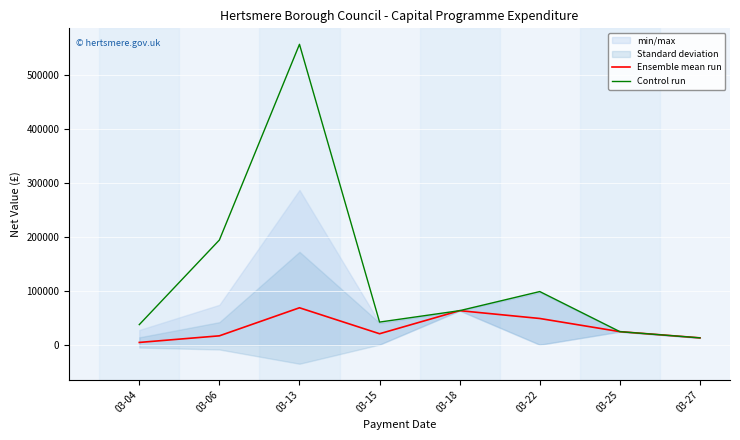

The value of Ensemble mean run at 03-18 is 84115.8. True or false?

False